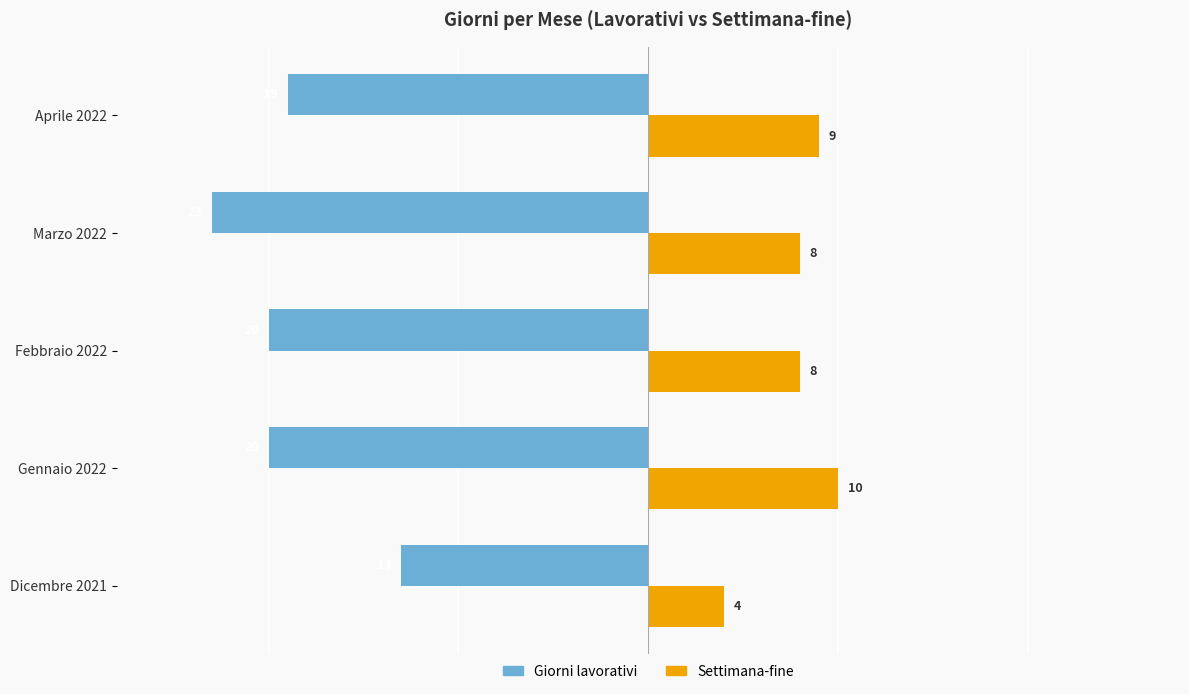

Which series has the largest total across all categories?

Settimana-fine